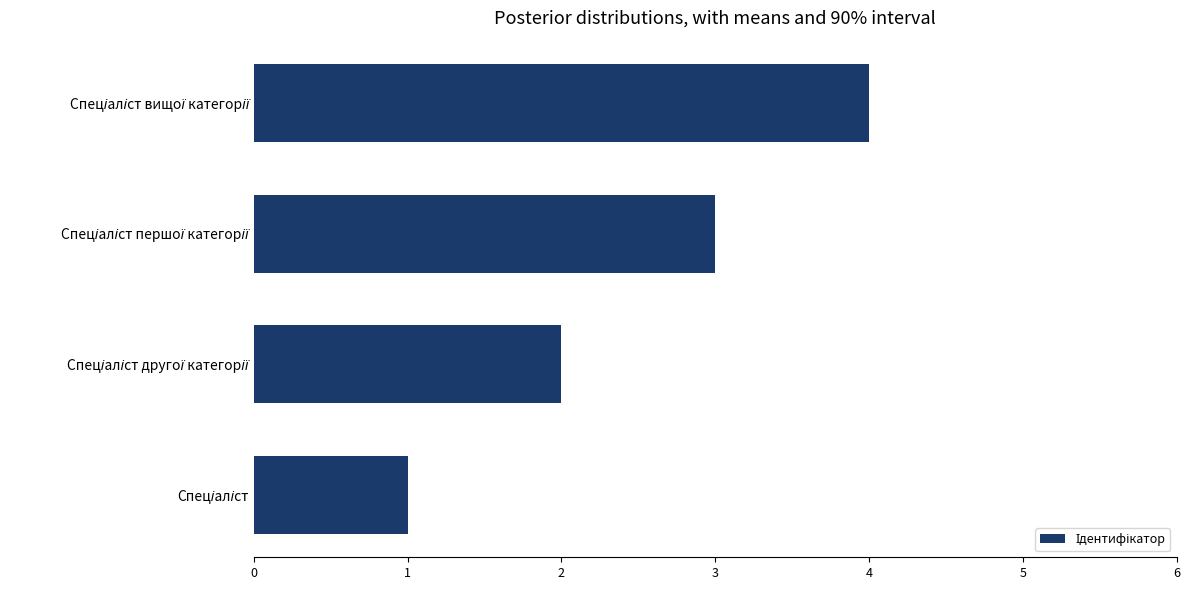

What is the difference between the maximum and minimum values?

3